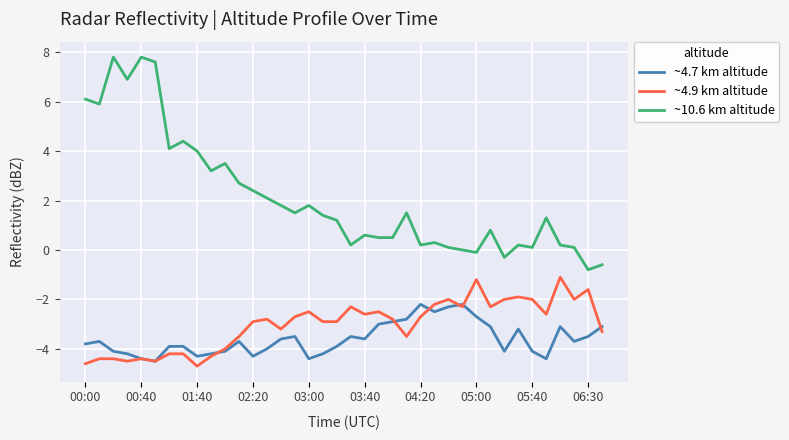

In ~4.7 km altitude, how many points are lower than both neighbors (excluding endpoints)?

9